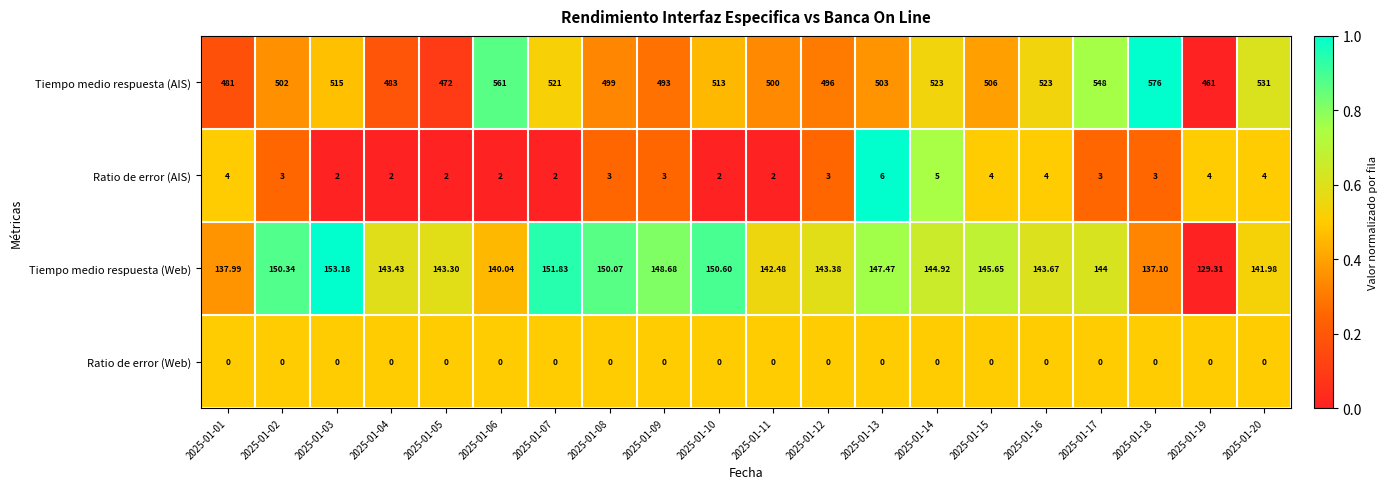

Between 2025-01-09 and 2025-01-20, which series saw the biggest shift?

Tiempo medio respuesta (AIS)